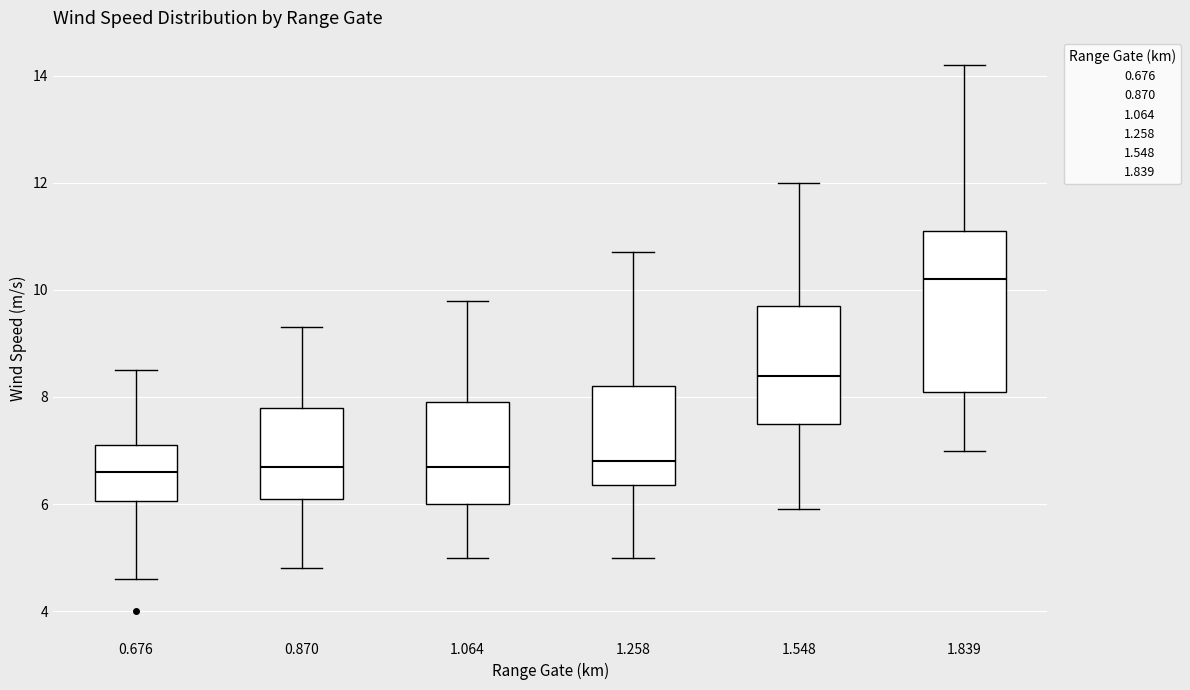

Reading left to right, transcribe this box plot: for each box, give where its median line is, the range the box spans, and where its two whiskers end, as read against the y-axis. The values are not printed on the chart, so give them approximately, as read against the axis.

0.676: median 6.6, box 6.0 to 7.2, whiskers 4.6 to 8.6
0.870: median 6.8, box 6.2 to 7.8, whiskers 4.8 to 9.4
1.064: median 6.8, box 6.0 to 8.0, whiskers 5.0 to 9.8
1.258: median 6.8, box 6.4 to 8.2, whiskers 5.0 to 10.8
1.548: median 8.4, box 7.6 to 9.8, whiskers 6.0 to 12.0
1.839: median 10.2, box 8.2 to 11.2, whiskers 7.0 to 14.2